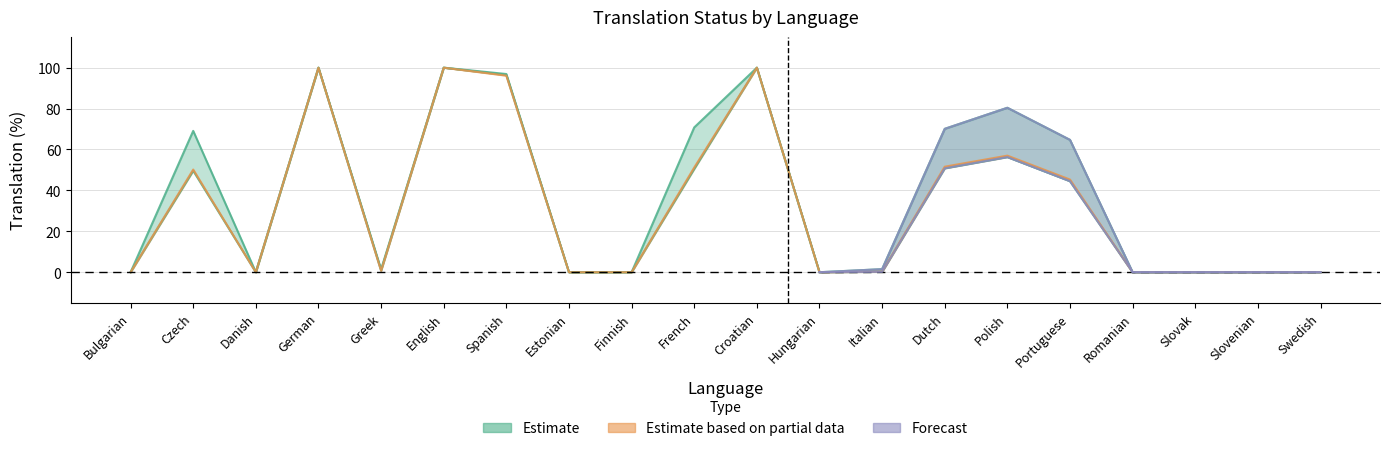

Reading left to right, transcribe all the data shown in this chart.

translated_percent: 0.0	69.1	0.0	100.0	1.4	100.0	96.9	0.0	0.0	70.8	100.0	0.0	1.5	70.1	80.4	64.7	0.0	0.0	0.0	0.0
translated_words_percent: 0.0	49.6	0.0	100.0	0.8	100.0	96.4	0.0	0.0	50.5	100.0	0.0	0.2	50.8	56.3	44.5	0.0	0.0	0.0	0.0
translated_chars_percent: 0.0	50.2	0.0	100.0	0.7	100.0	96.1	0.0	0.0	51.2	100.0	0.0	0.3	51.6	57.0	45.3	0.0	0.0	0.0	0.0